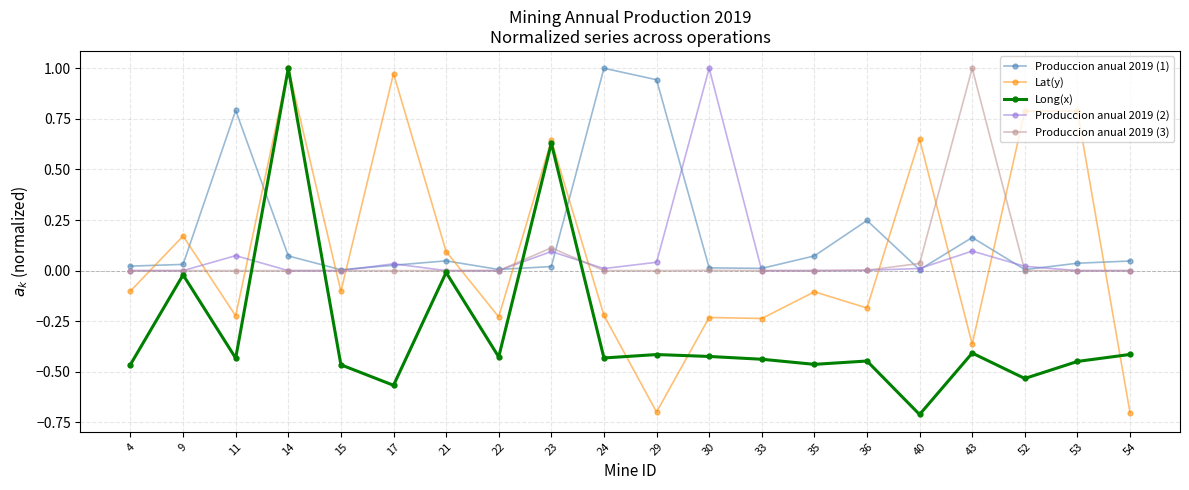

What is the difference between the highest and lowest values at 35?

0.5